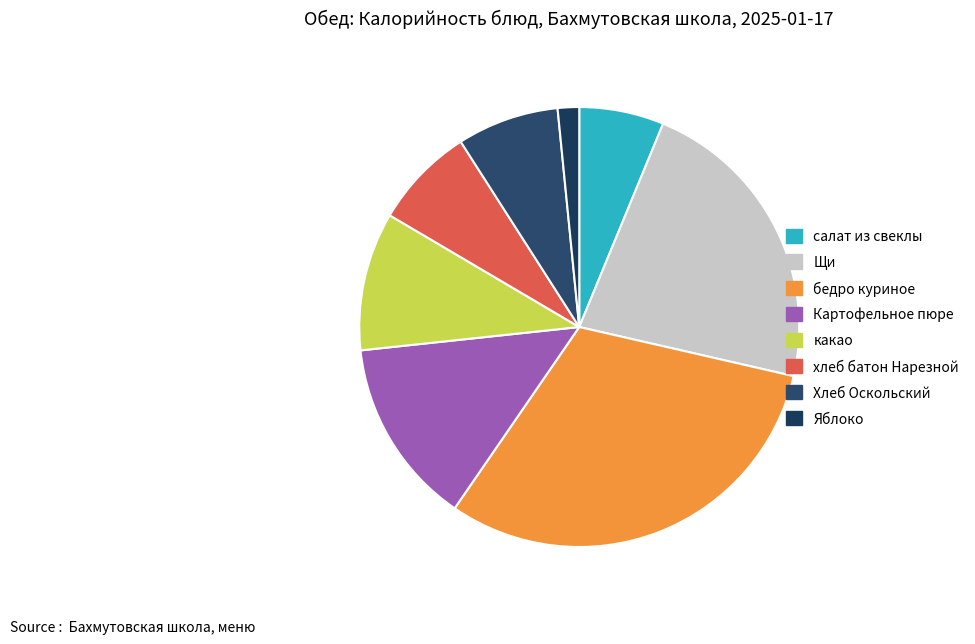

To the nearest percent, what is the combined percentage of хлеб батон Нарезной and какао?

18%